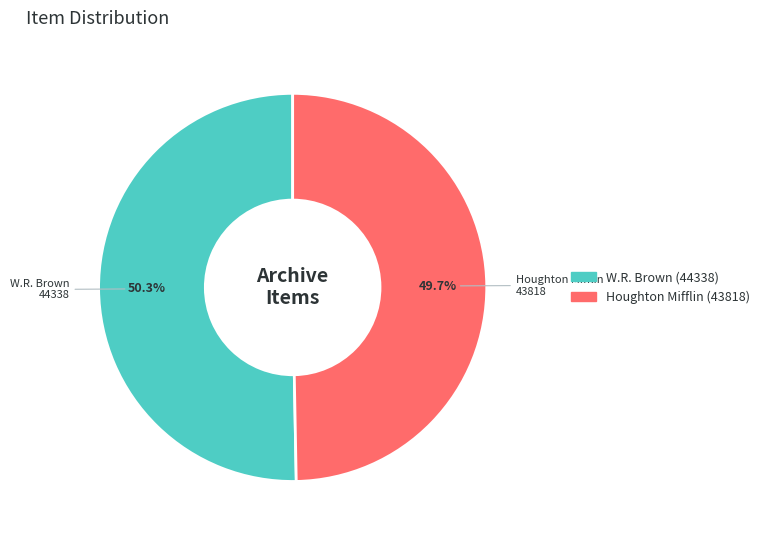

Is there a majority slice in this chart?

Yes